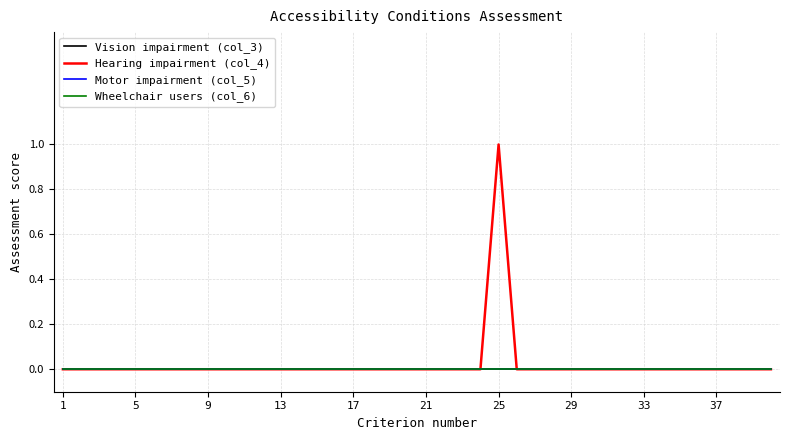

How many lines are shown in the chart?

4